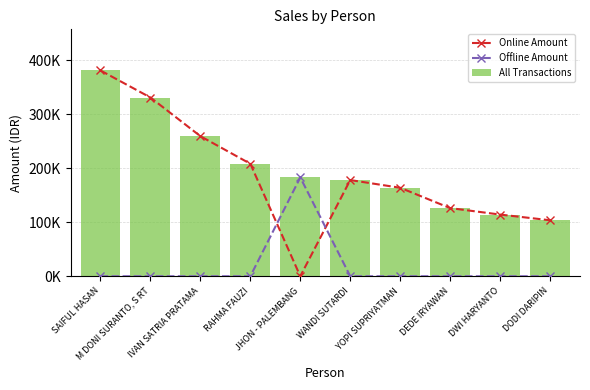

At which category is the sum across all series the highest?

SAIFUL HASAN